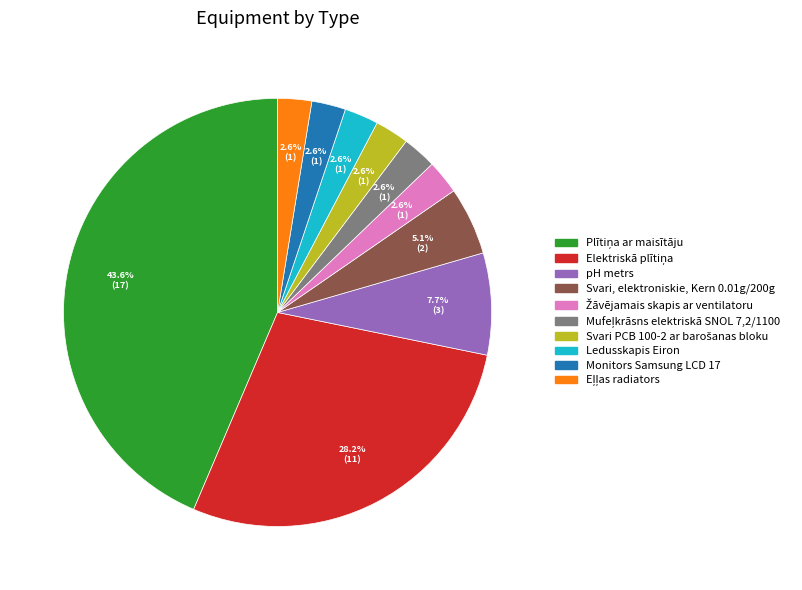

What is the ratio of the value at pH metrs to the value at Monitors Samsung LCD 17?

3.0